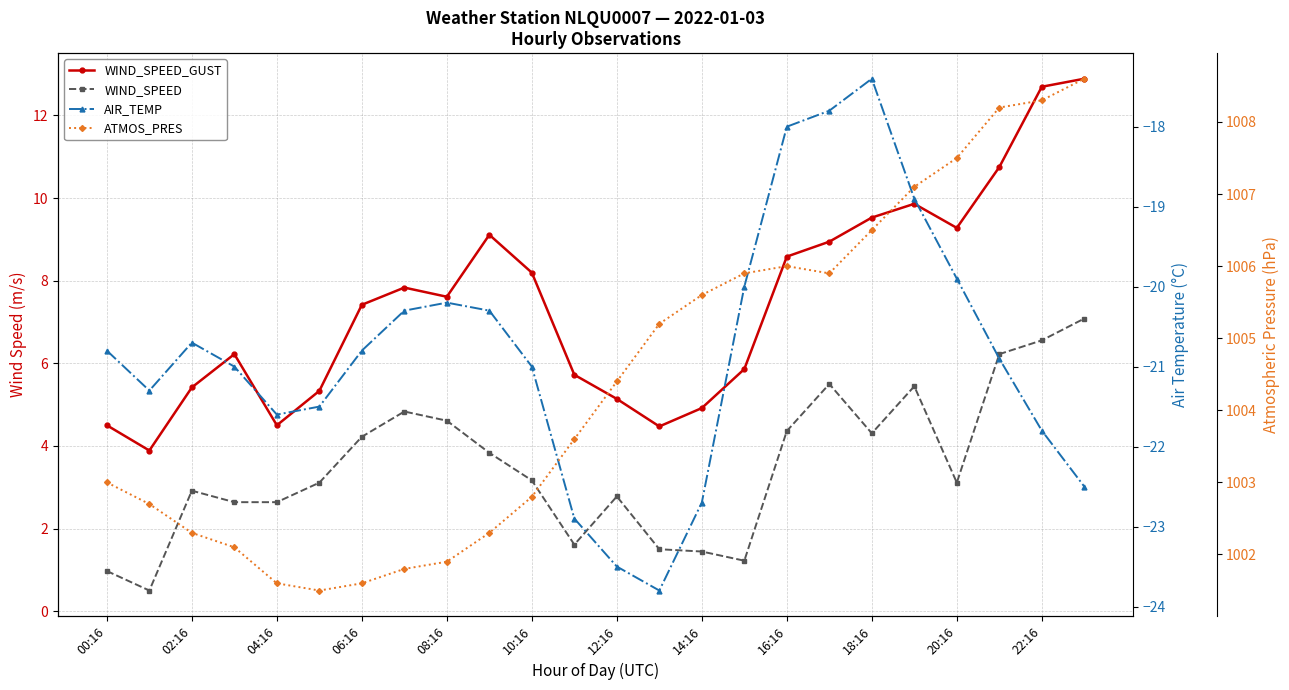

How many values in the WIND_SPEED series exceed 3?

14